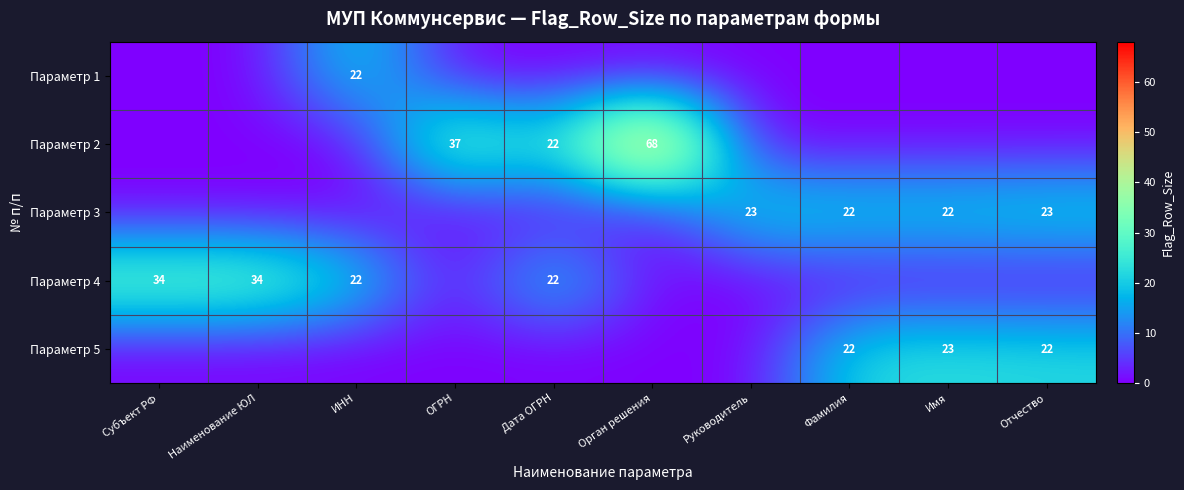

The value of Параметр 4 at Наименование ЮЛ is 34. True or false?

True